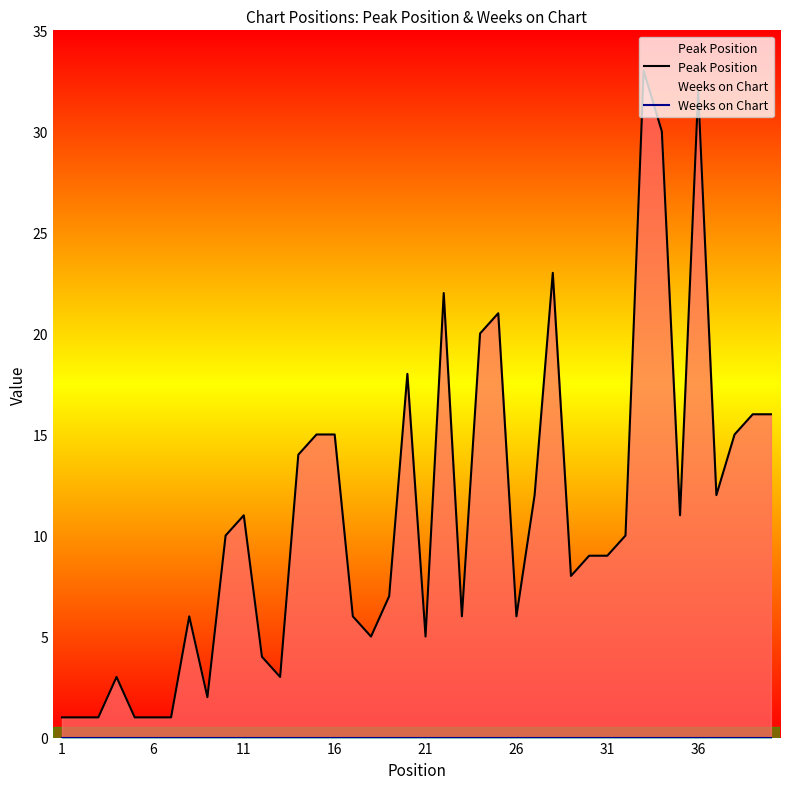

Reading left to right, what are all the values shown in this chart?

Peak Position: 1	1	1	3	1	1	1	6	2	10	11	4	3	14	15	15	6	5	7	18	5	22	6	20	21	6	12	23	8	9	9	10	33	30	11	32	12	15	16	16
Weeks on Chart: 0	0	0	0	0	0	0	0	0	0	0	0	0	0	0	0	0	0	0	0	0	0	0	0	0	0	0	0	0	0	0	0	0	0	0	0	0	0	0	0